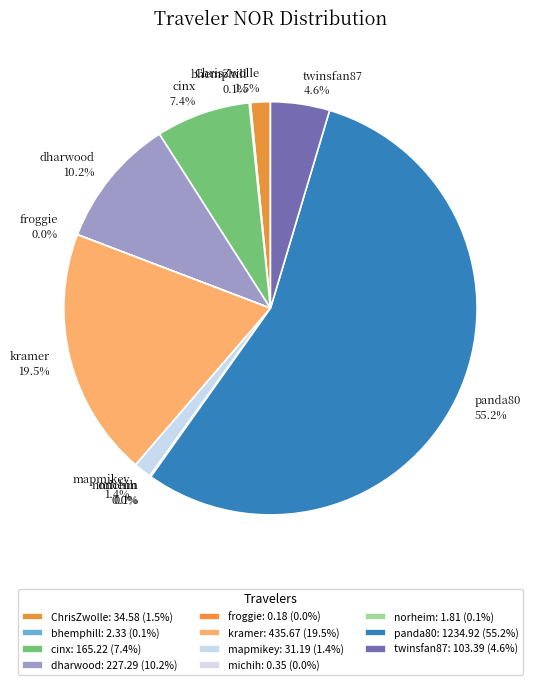

To the nearest percent, what portion does dharwood represent?

10%